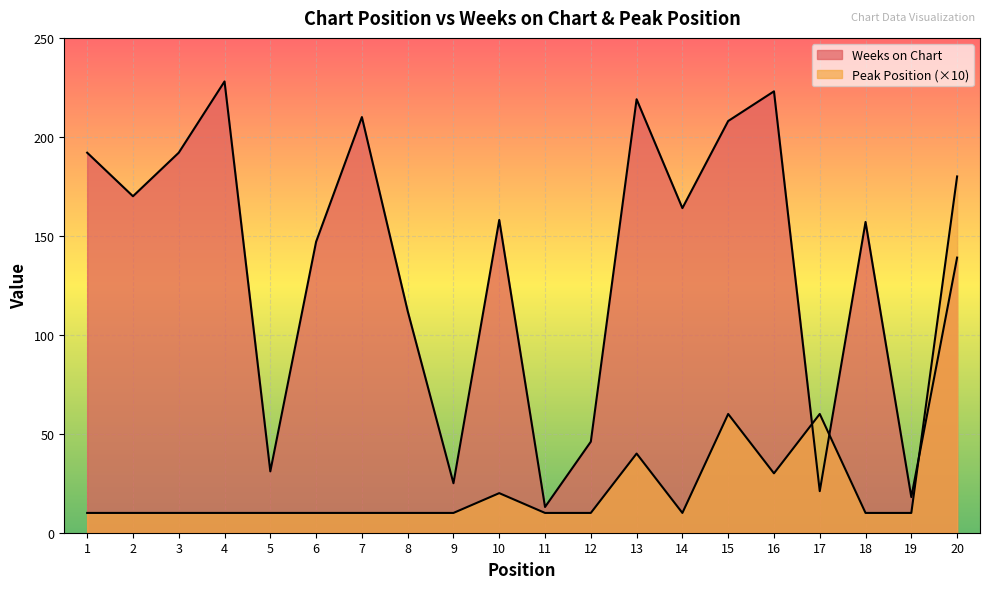

At which label does Weeks on Chart first exceed 158?

1